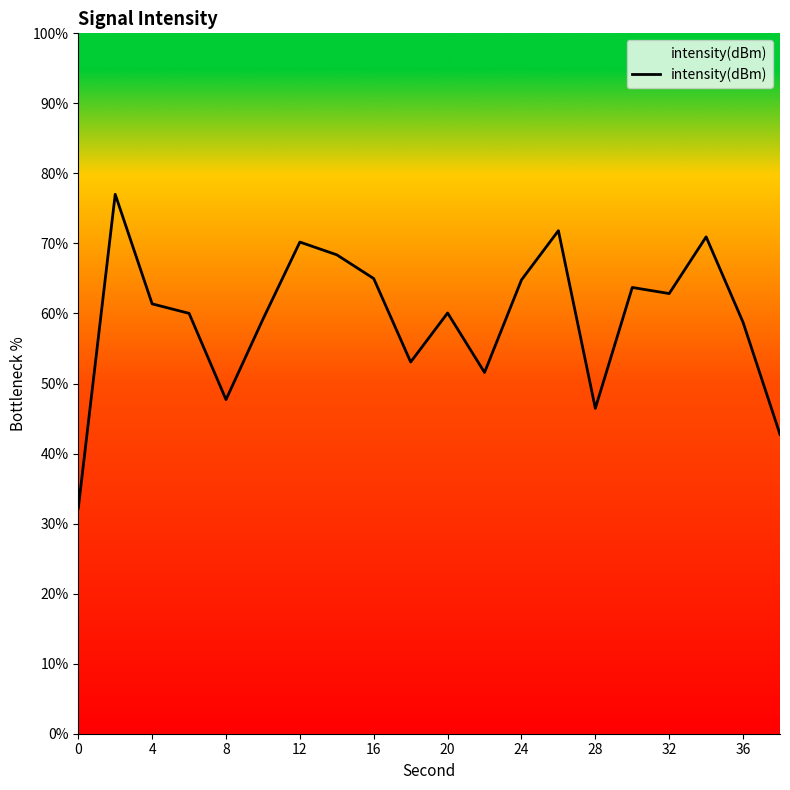

What is the difference between the maximum and minimum values?

44.8